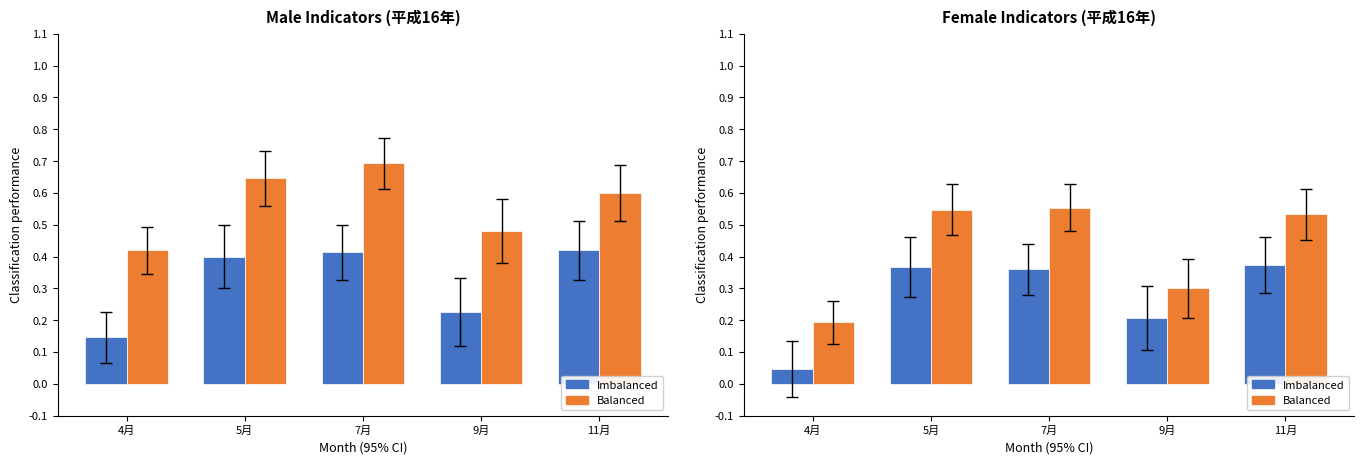

What is the sum of the Balanced values at 4月 and 5月?

0.7